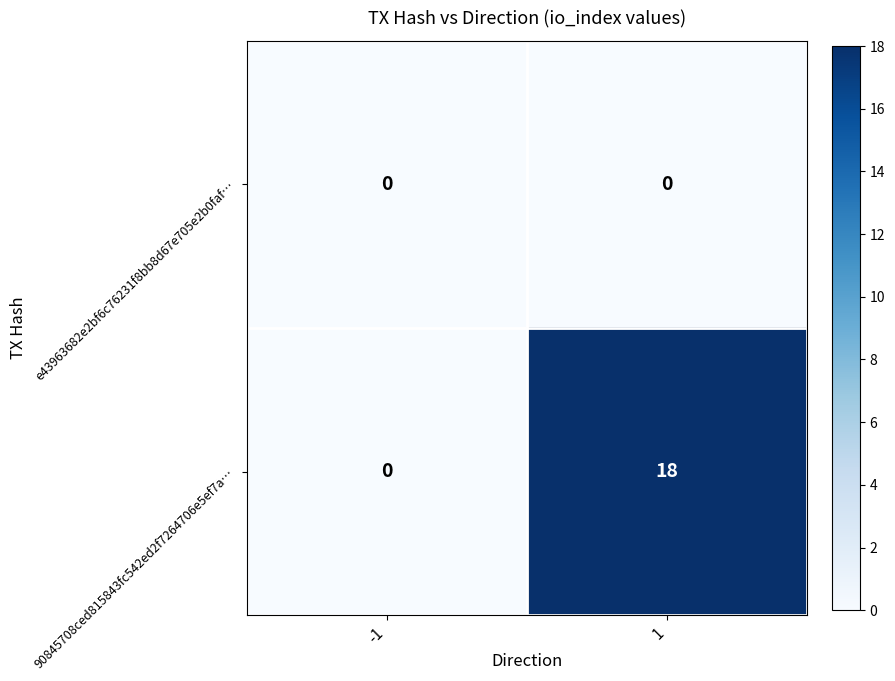

At how many categories does at least one series exceed 9?

1